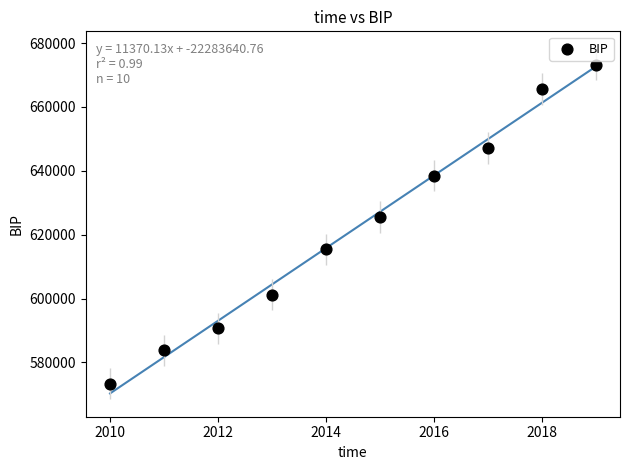

What Y value in the scatter plot is closest to 623351?

625532.7